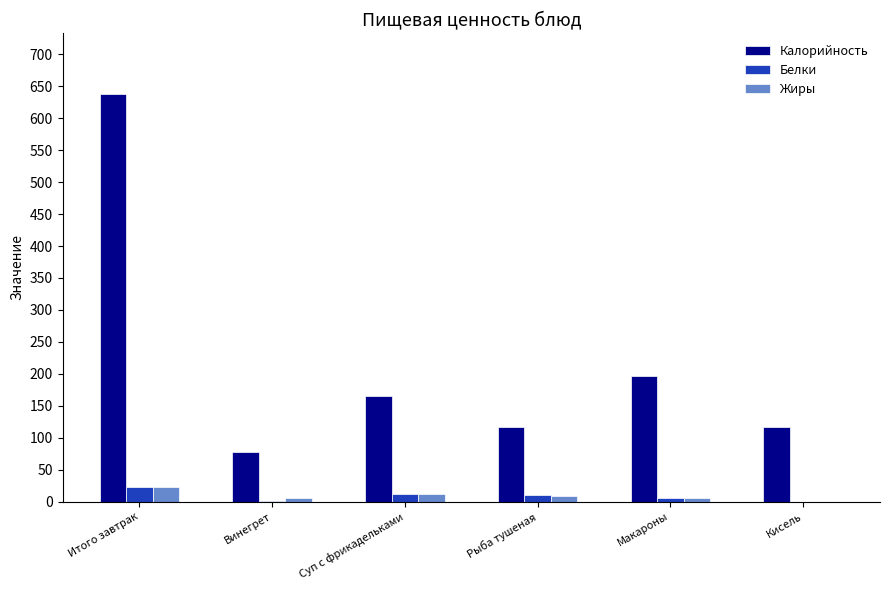

Is it true that Калорийность equals 116.0 at Рыба тушеная?

True